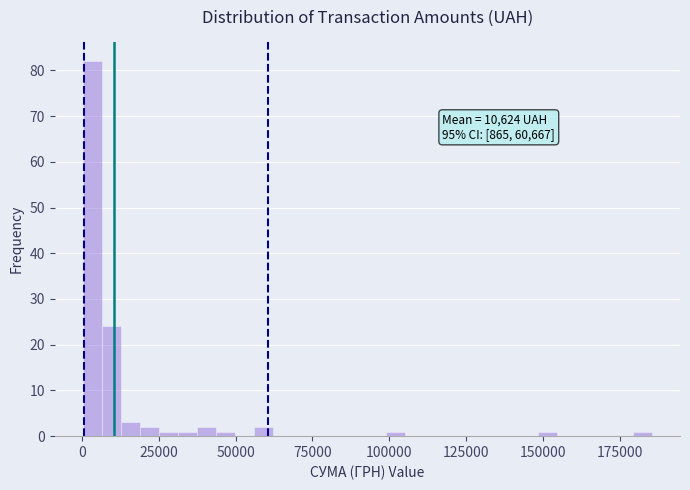

Around what value on the x-axis is the tallest bar? Give the approximate position of its centre, as read against the axis.

5000